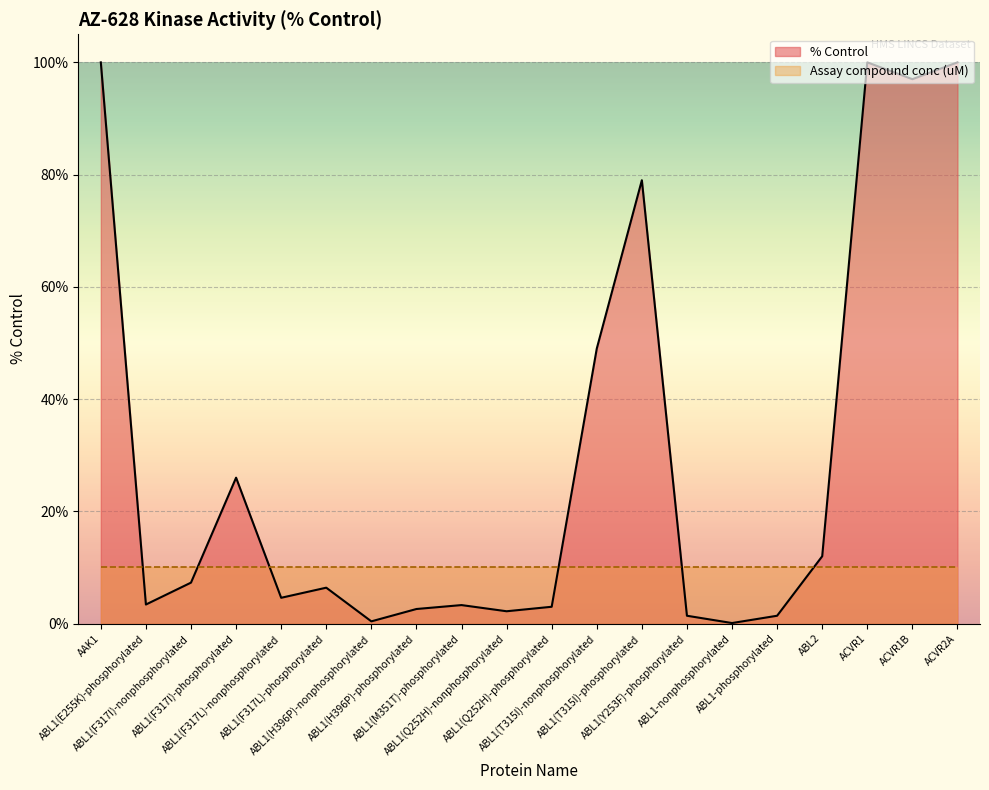

Which label corresponds to the smallest value in the chart?

ABL1-nonphosphorylated